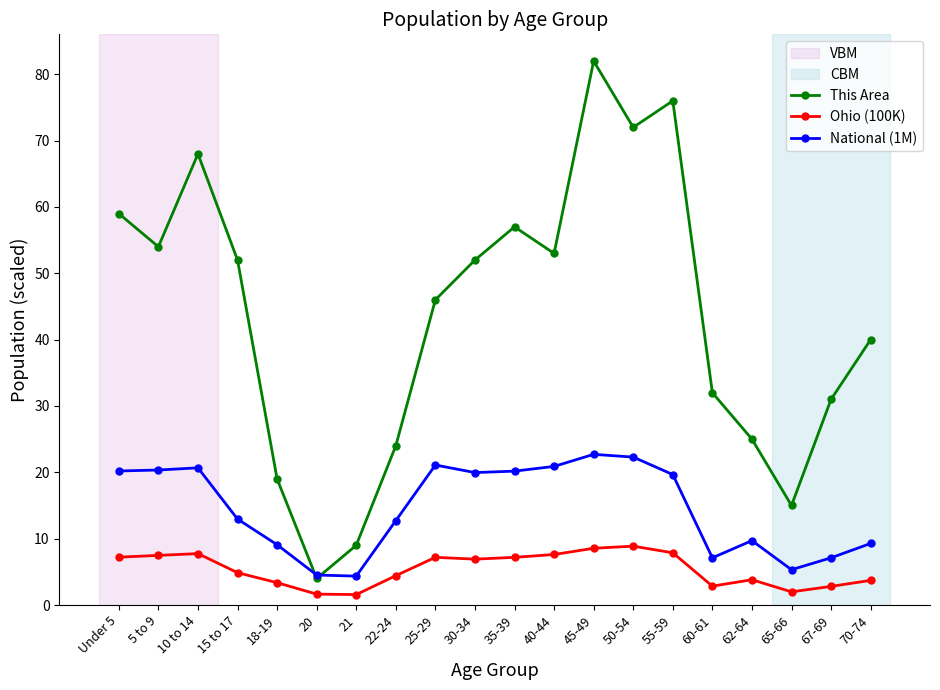

Is it true that This Area equals 46.0 at 25-29?

True